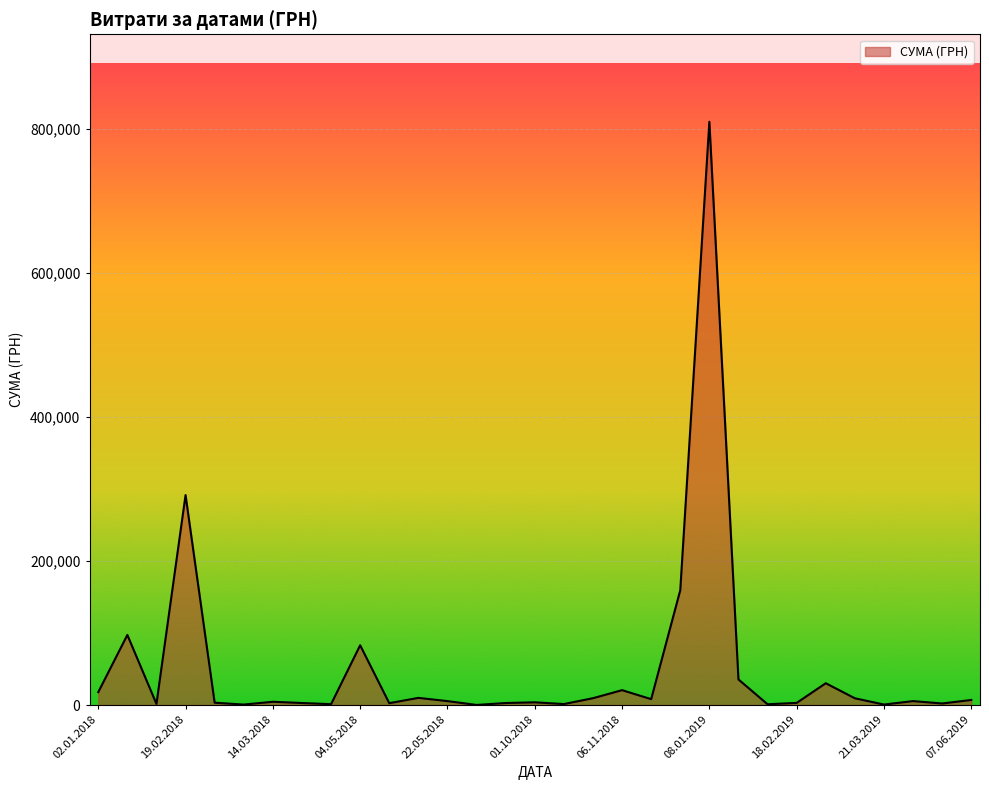

What is the greatest value displayed?

809928.3